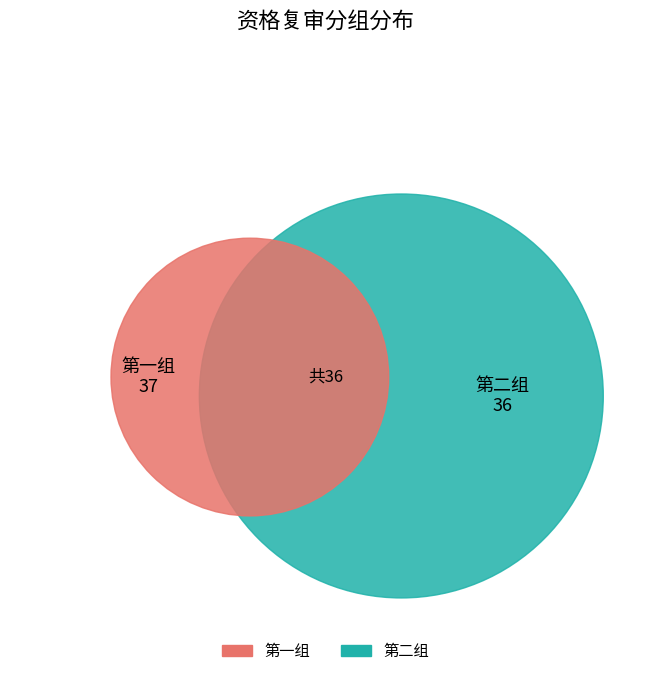

To the nearest percent, what is the difference between the 第二组 and 第一组 slice percentages?

1%